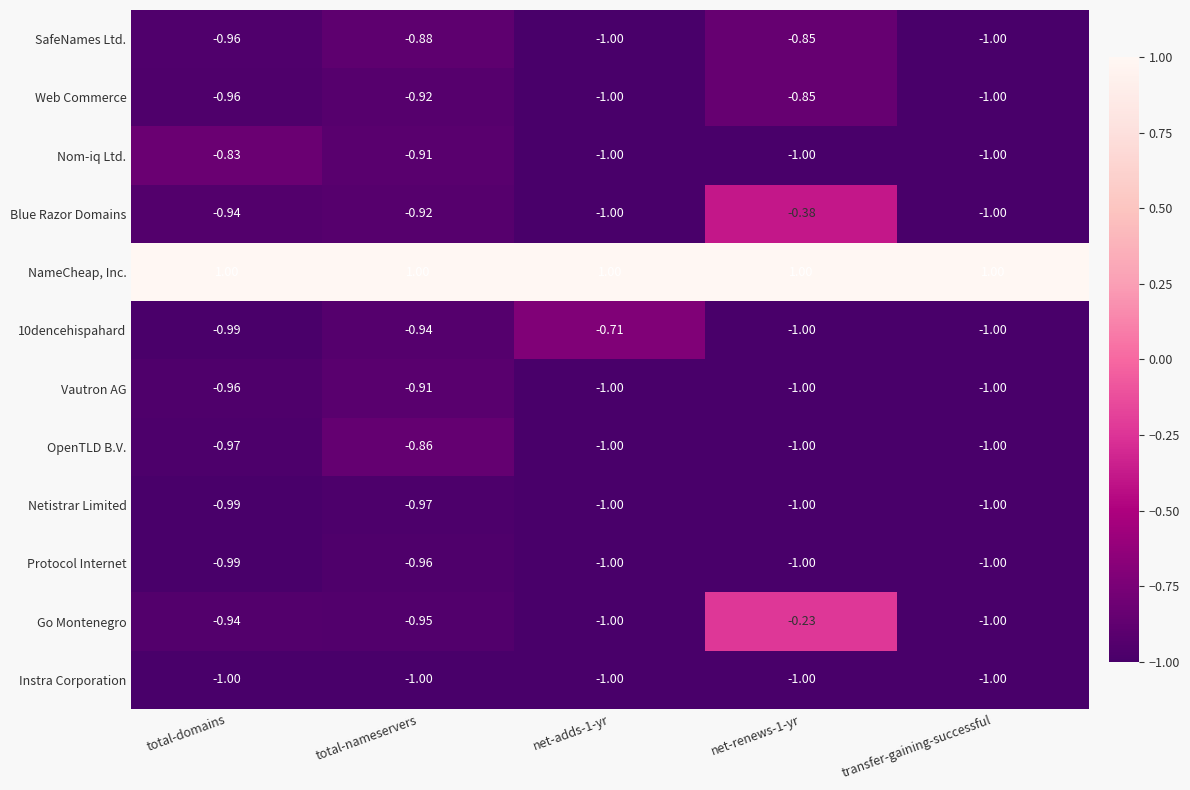

Which series has the largest range (max minus min)?

Go Montenegro